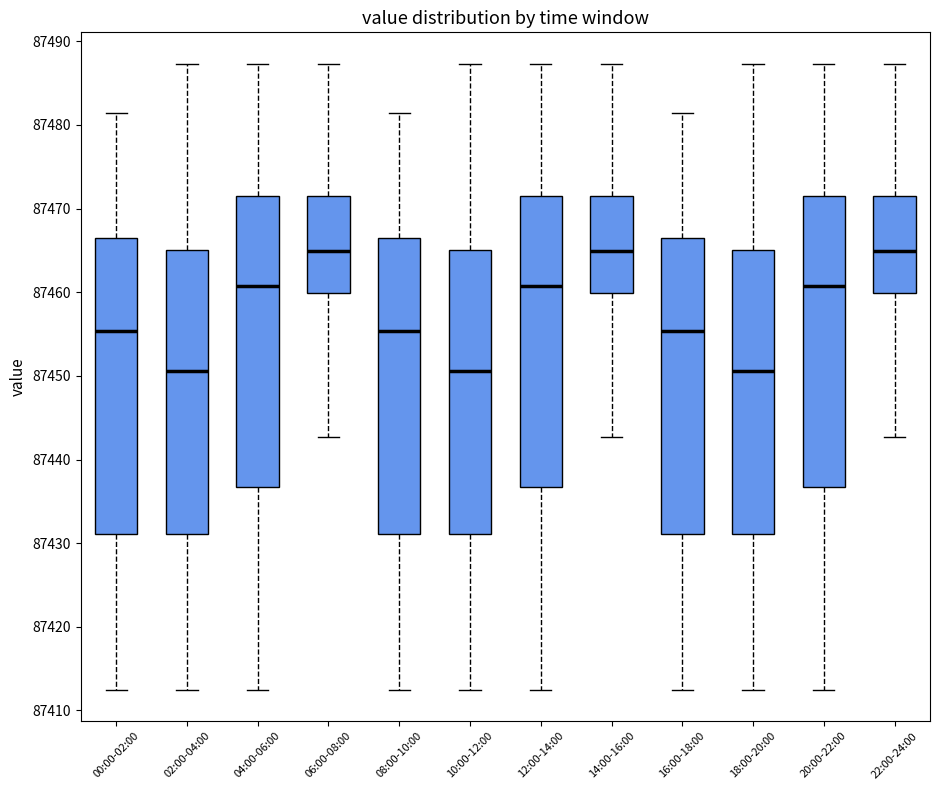

Reading left to right, read every box against the y-axis: the position of its median line, the range the box covers, and the ends of its whiskers. The values are not printed on the chart, so give them approximately, as read against the axis.

00:00-02:00: median 87455, box 87431 to 87466, whiskers 87412 to 87481
02:00-04:00: median 87451, box 87431 to 87465, whiskers 87412 to 87487
04:00-06:00: median 87461, box 87437 to 87472, whiskers 87412 to 87487
06:00-08:00: median 87465, box 87460 to 87472, whiskers 87443 to 87487
08:00-10:00: median 87455, box 87431 to 87466, whiskers 87412 to 87481
10:00-12:00: median 87451, box 87431 to 87465, whiskers 87412 to 87487
12:00-14:00: median 87461, box 87437 to 87472, whiskers 87412 to 87487
14:00-16:00: median 87465, box 87460 to 87472, whiskers 87443 to 87487
16:00-18:00: median 87455, box 87431 to 87466, whiskers 87412 to 87481
18:00-20:00: median 87451, box 87431 to 87465, whiskers 87412 to 87487
20:00-22:00: median 87461, box 87437 to 87472, whiskers 87412 to 87487
22:00-24:00: median 87465, box 87460 to 87472, whiskers 87443 to 87487